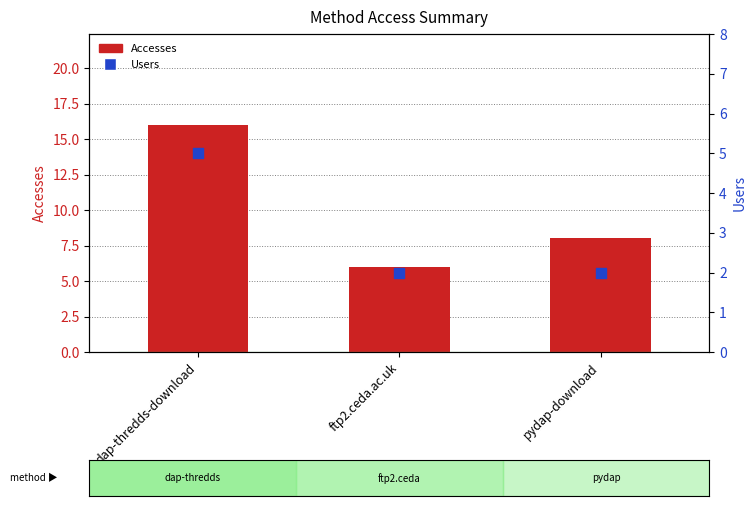

At which category is the sum across all series the highest?

dap-thredds-download